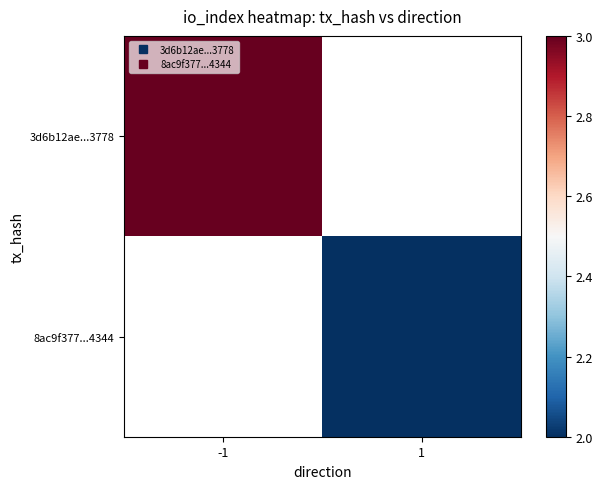

Rank the categories by 3d6b12ae...3778 value from lowest to highest.

-1, 1